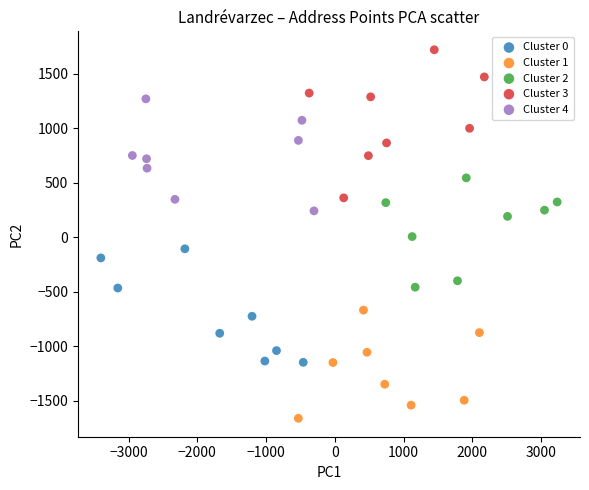

Which series has the largest Y range (max minus min)?

Cluster 3